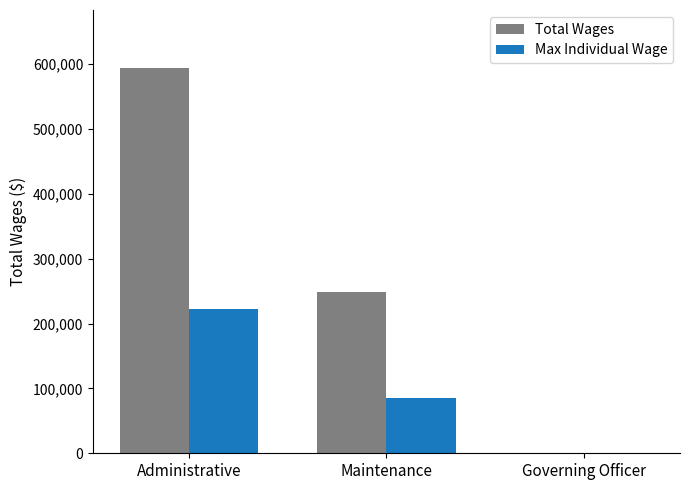

What is the sum of all Total Wages values?

842346